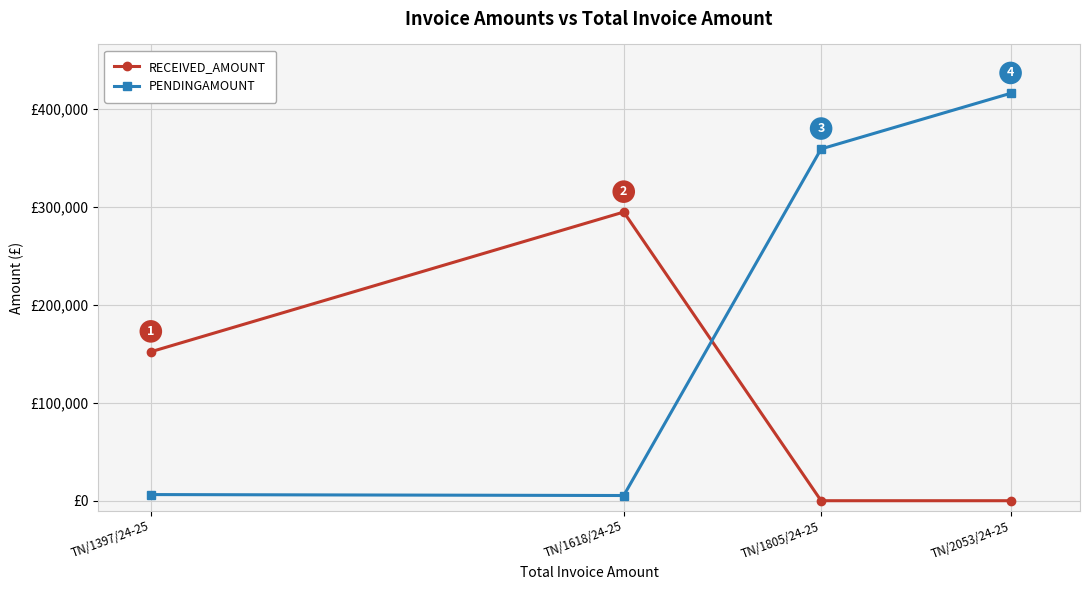

What is the label of the 2nd point from the right?

TN/1805/24-25